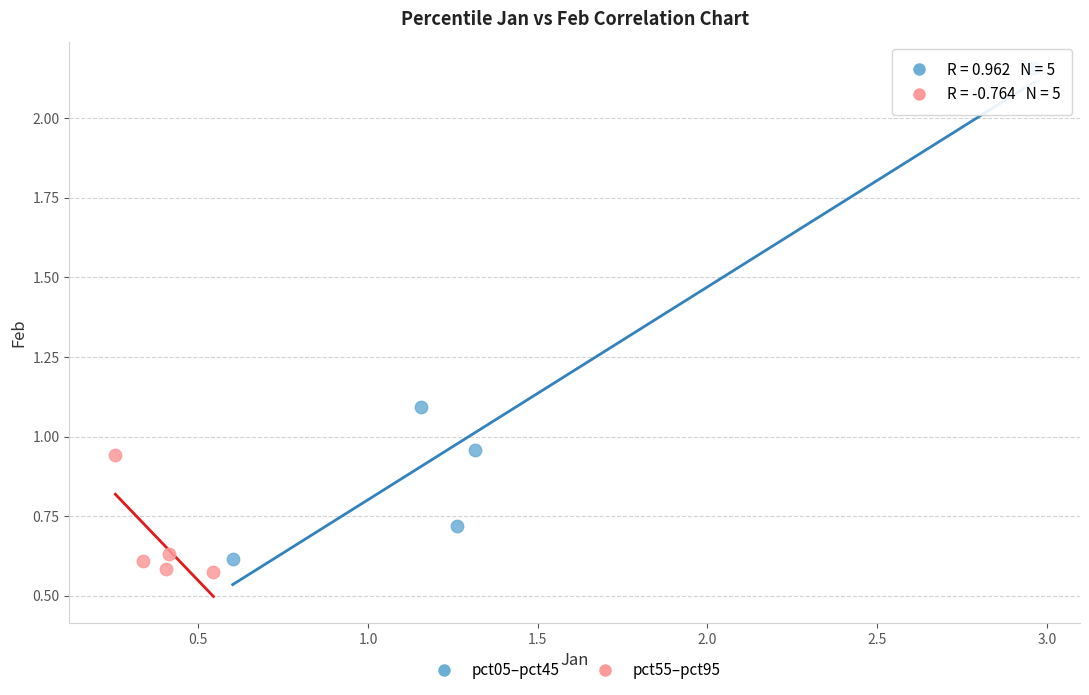

Which series contains the highest Y value?

pct05–pct45